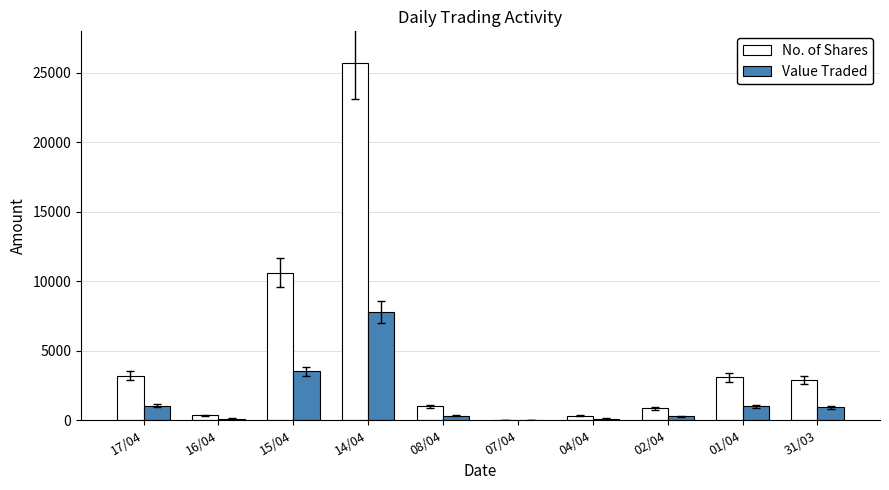

At which label is Value Traded closest to 3895?

15/04